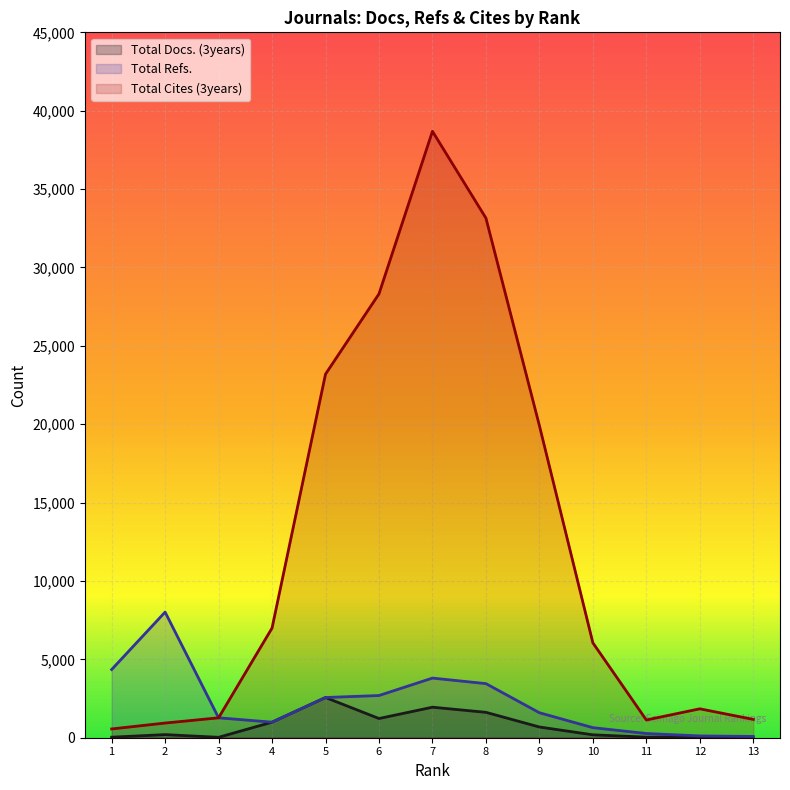

Which series changed the most between 7 and 4?

Total Cites (3years)